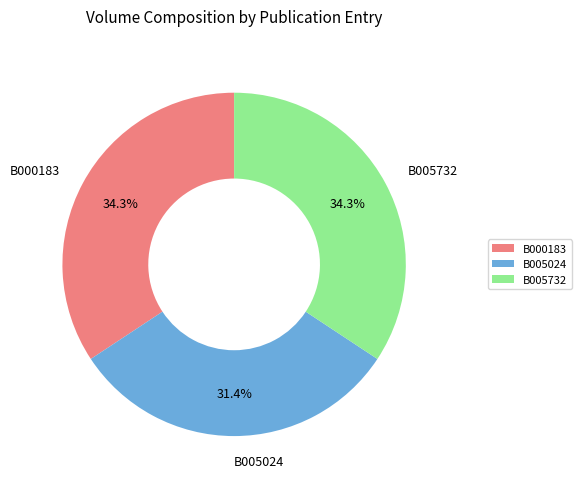

Combined, what portion of the pie is B005024 and B000183?

65.7%